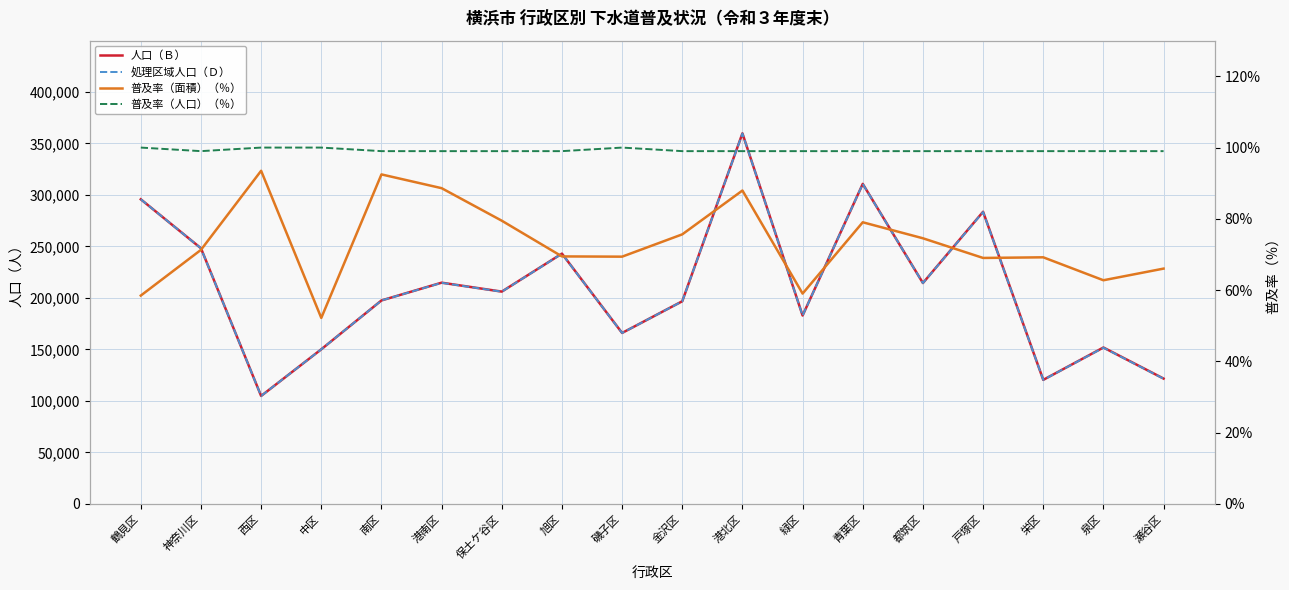

What is the total value across all series at 青葉区?

621463.0